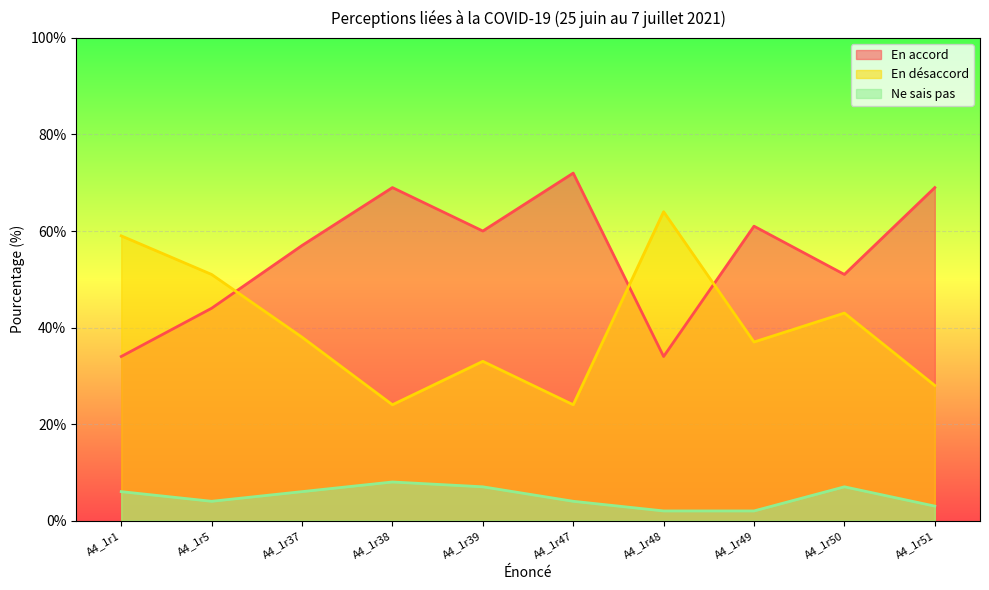

At A4_1r48, list the series in order from largest to smallest.

En désaccord, En accord, Ne sais pas